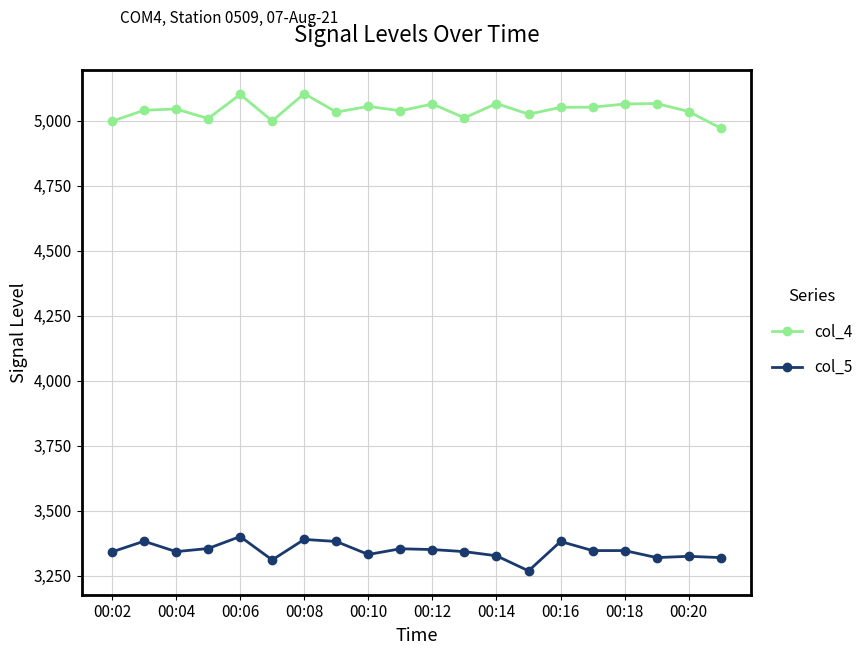

What is the greatest value displayed?

5104